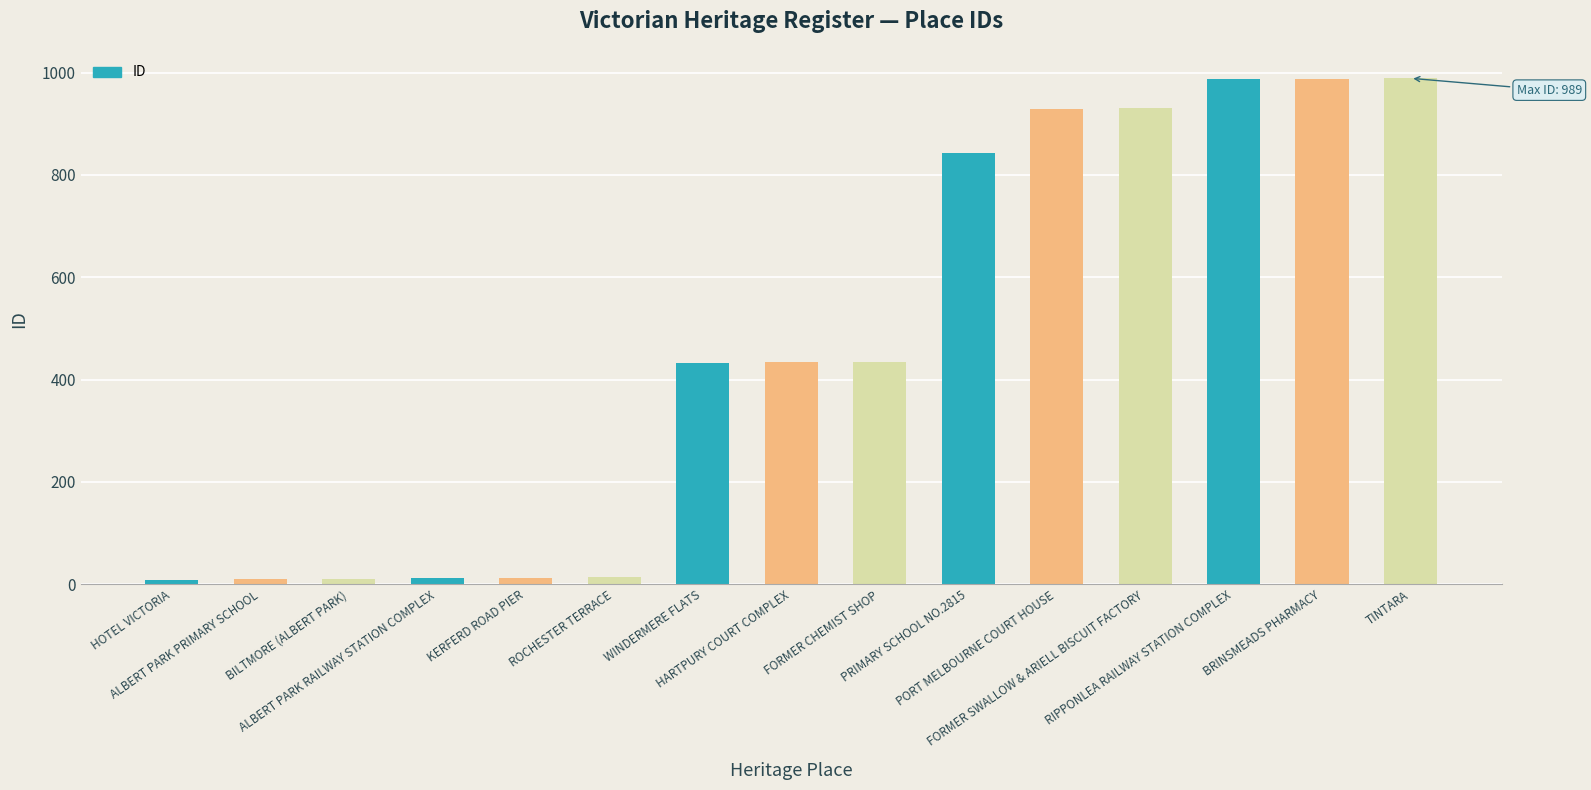

What is the greatest value displayed?

989